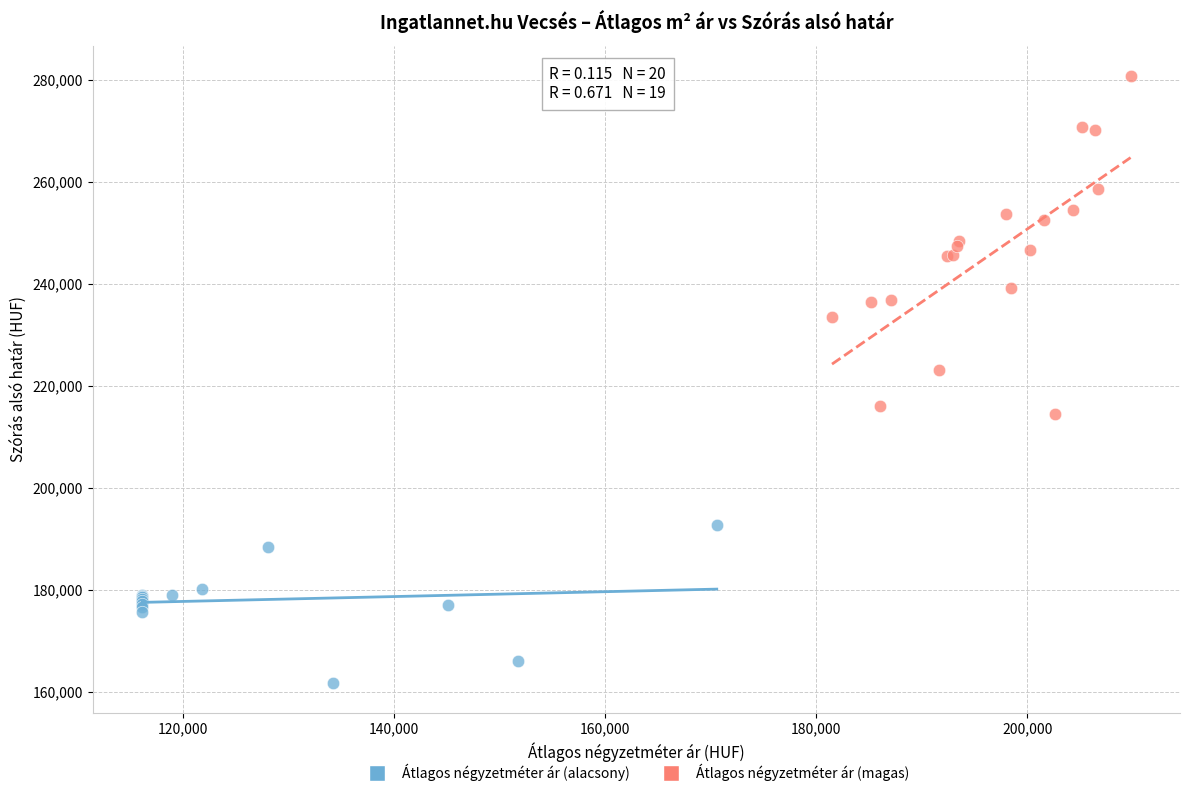

Which series reaches the minimum Y coordinate?

Átlagos négyzetméter ár (alacsony)